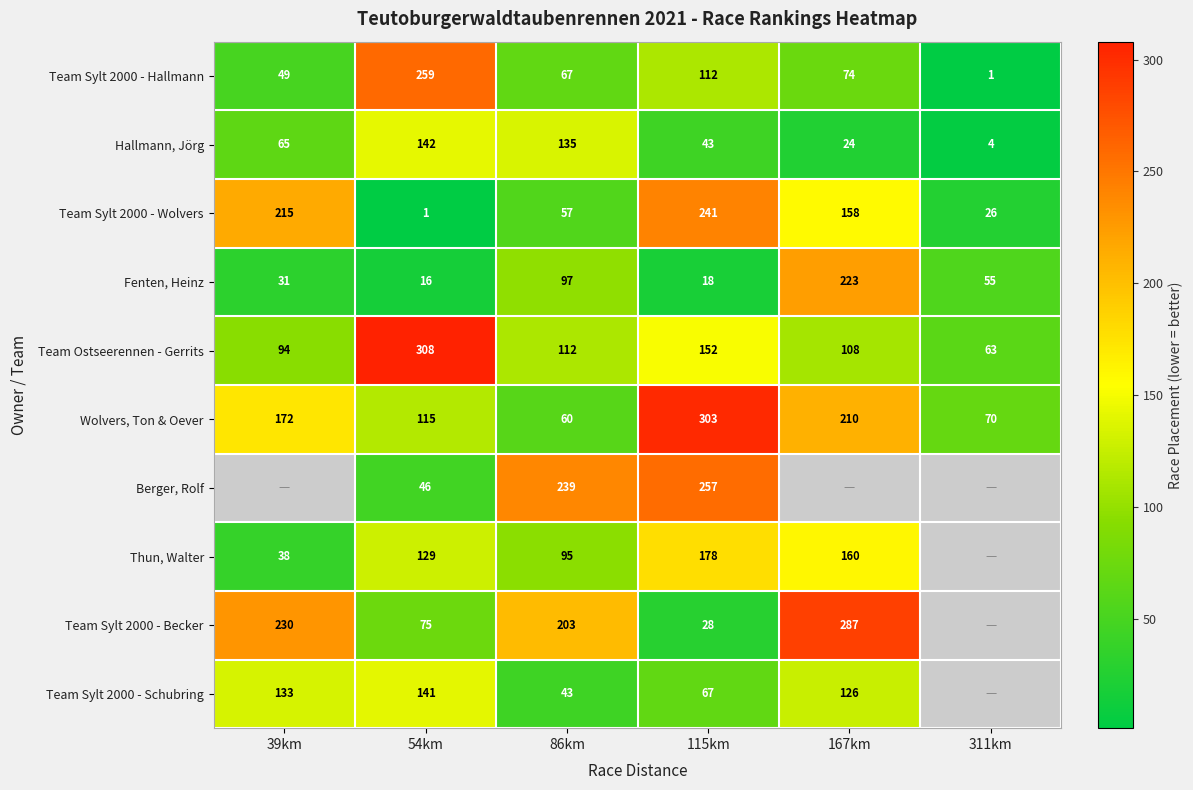

Rank the categories by Hallmann, Jörg value from lowest to highest.

311km, 167km, 115km, 39km, 86km, 54km